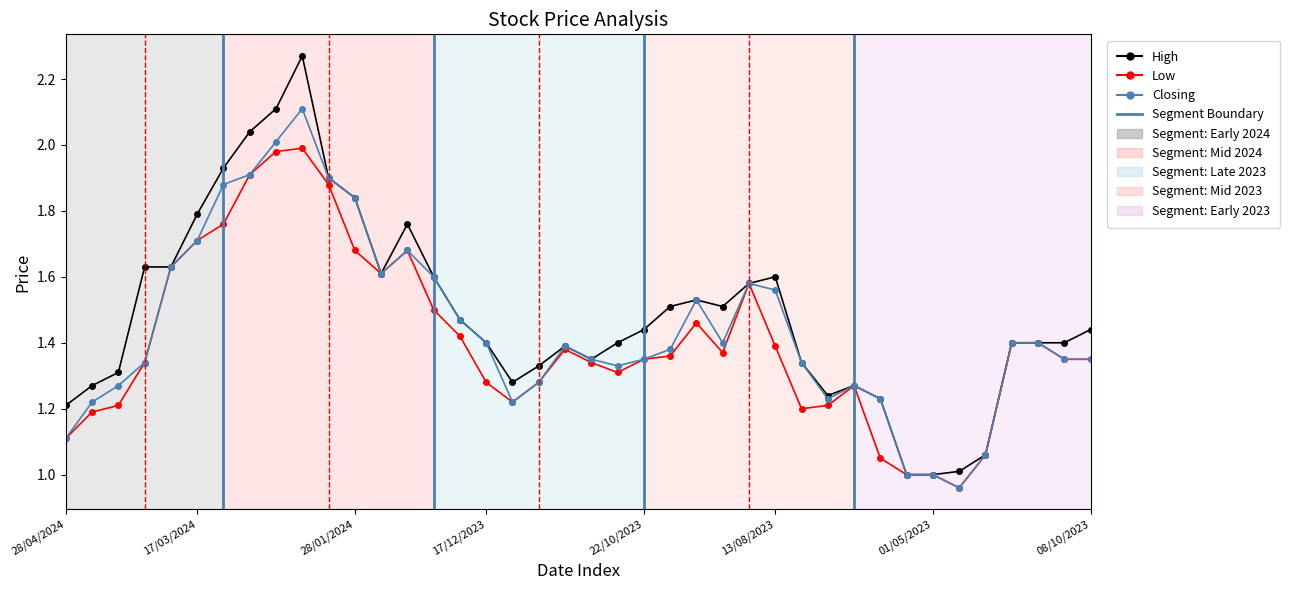

True or false: Closing has more than 2 points higher than both neighbors.

True